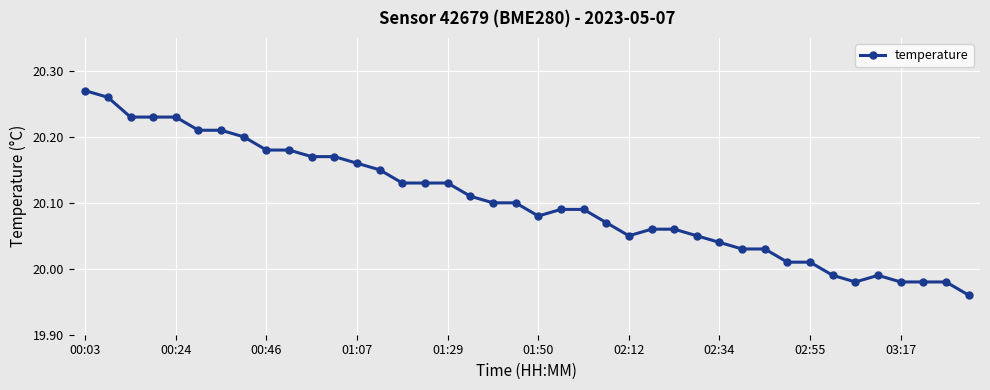

True or false: the data has more than 0 interior local peaks.

True